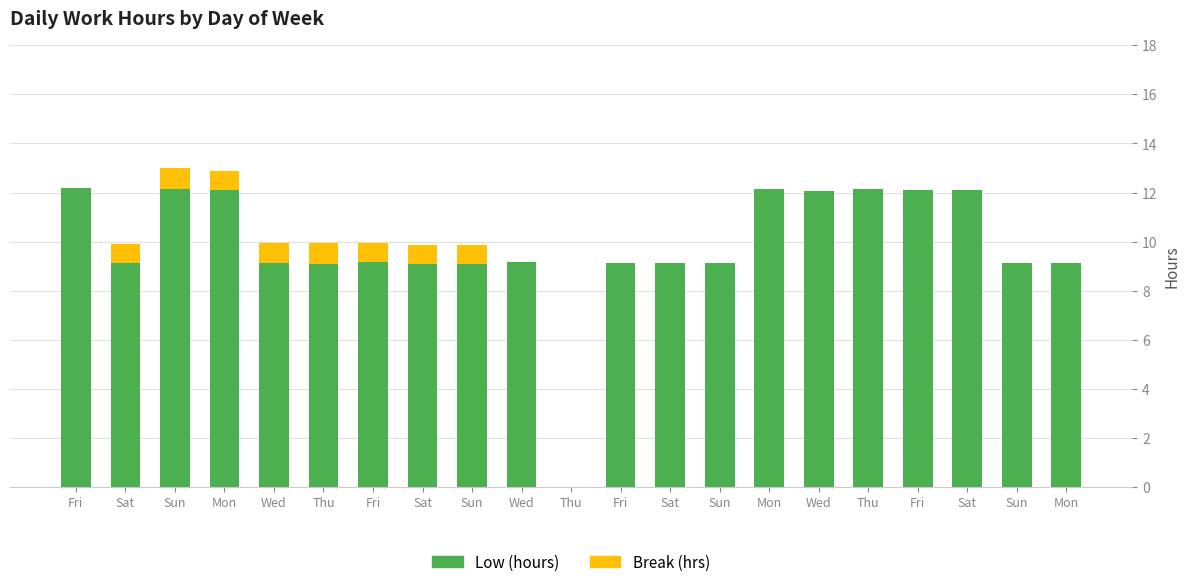

Rank the series by their average value, from lowest to highest.

Break (hrs), Low (hours)